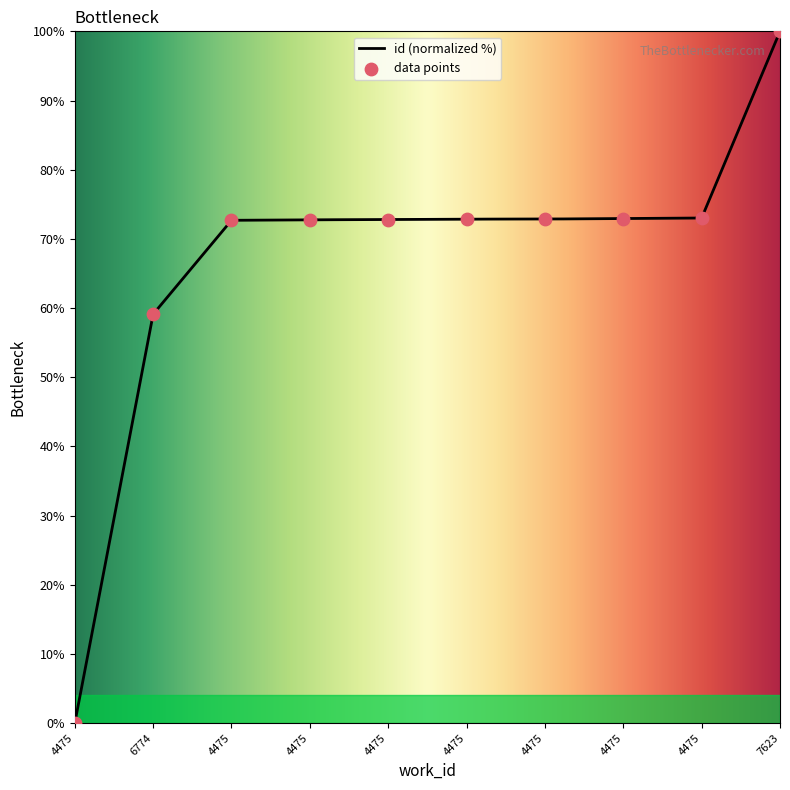

What is the change in value from 4475 to 4475?

+72.9